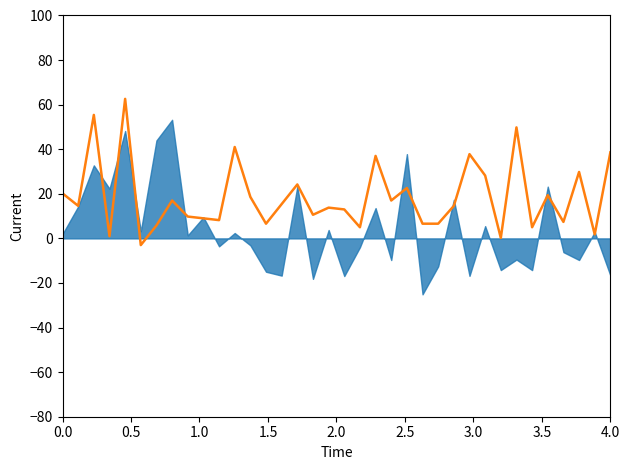

Does the chart display data point markers on the line(s)?

No